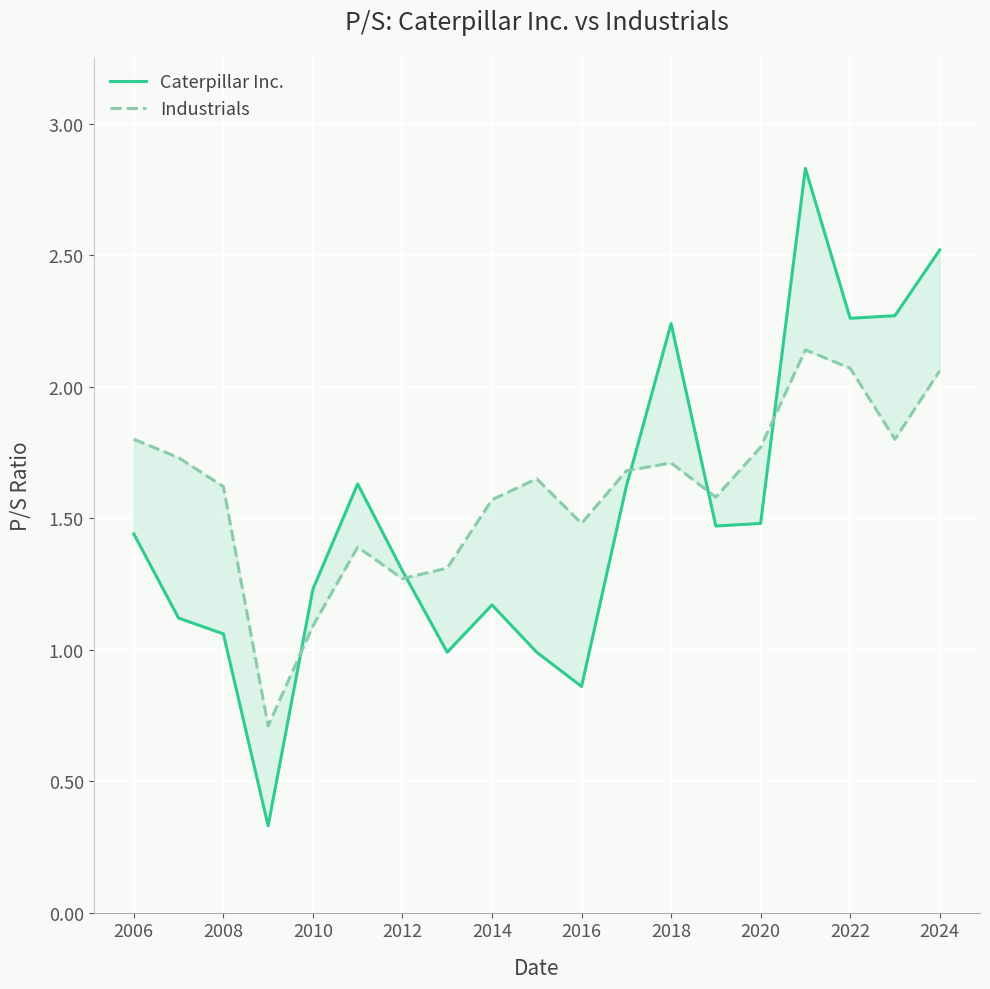

At which label does Industrials first exceed 1?

2006